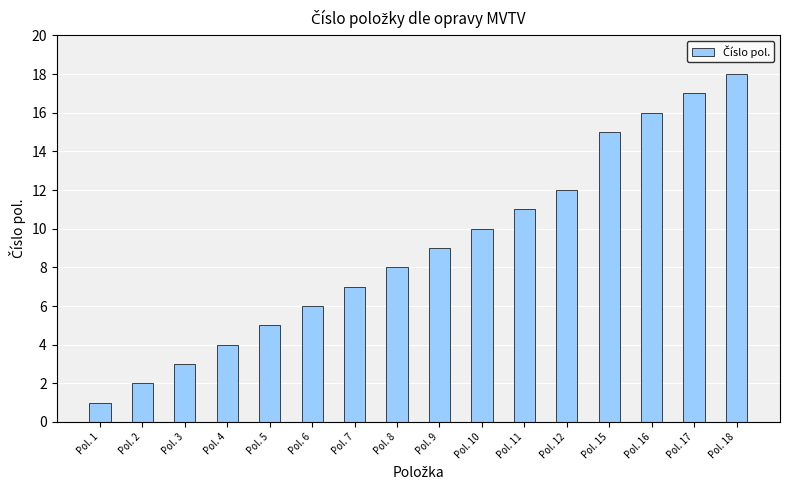

What is the value of the 10th bar from the left?

10